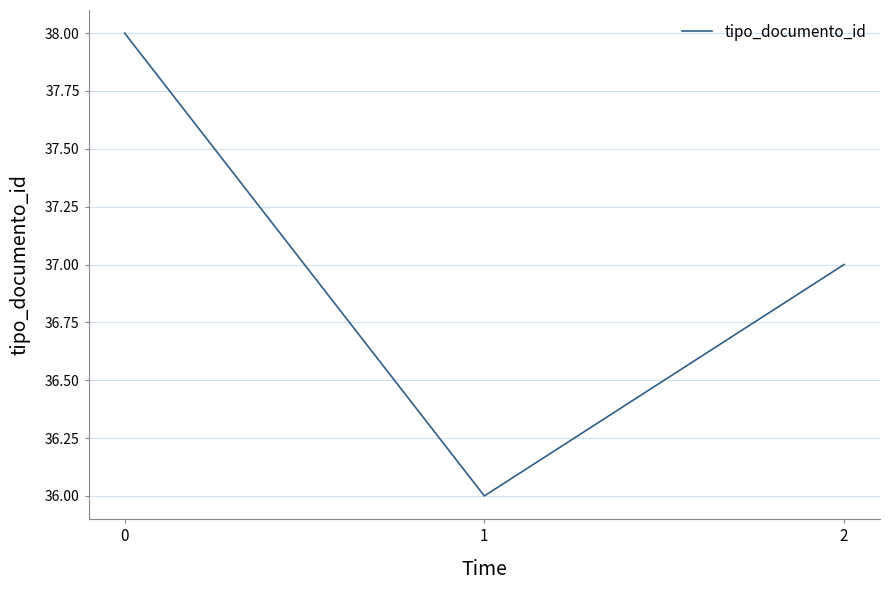

Reading right to left, what are all the values shown in this chart?

37	36	38